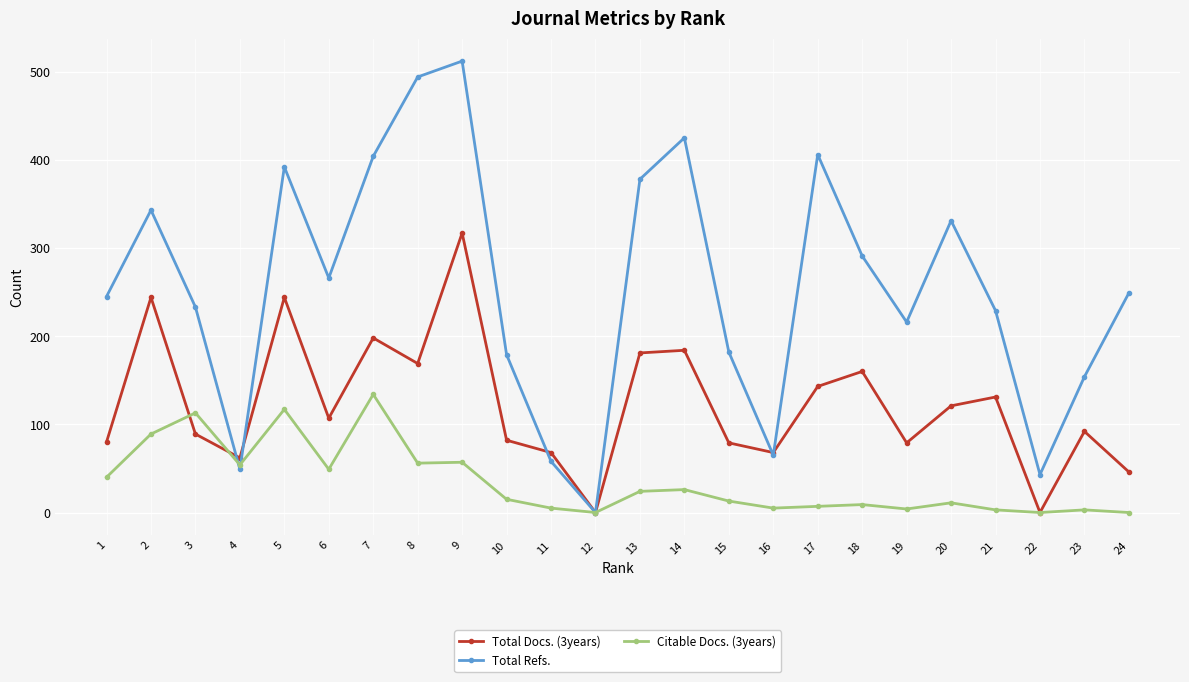

After their last crossing, which series has the higher values: Total Docs. (3years) or Total Refs.?

Total Refs.